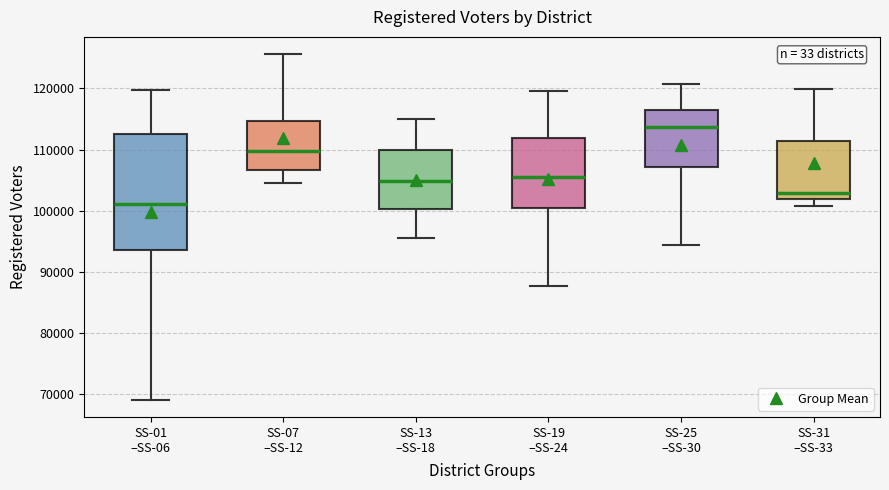

Where is the upper edge of the box for SS-19 –SS-24 on the y-axis? The values are not printed on the chart, so give them approximately, as read against the axis.

112000